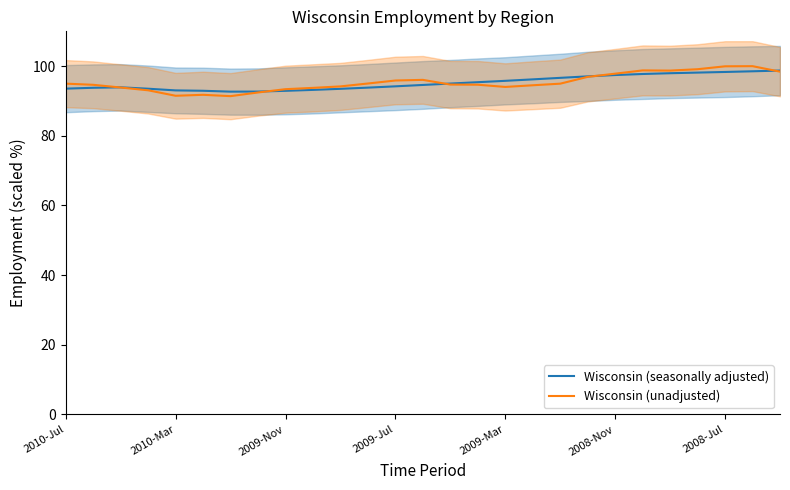

True or false: Wisconsin (seasonally adjusted) and Wisconsin (unadjusted) cross at least once.

True